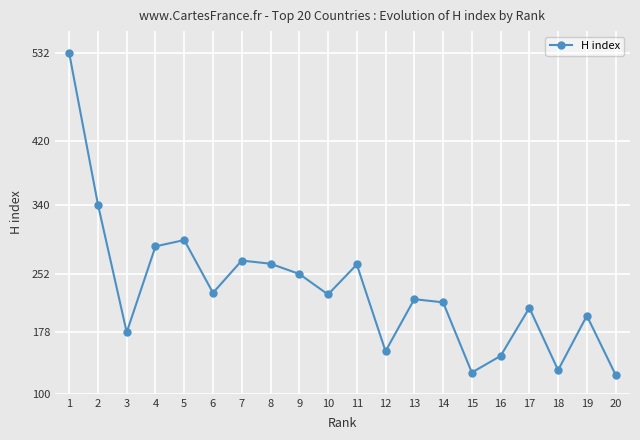

What is the difference between the second highest and second lowest values?

213